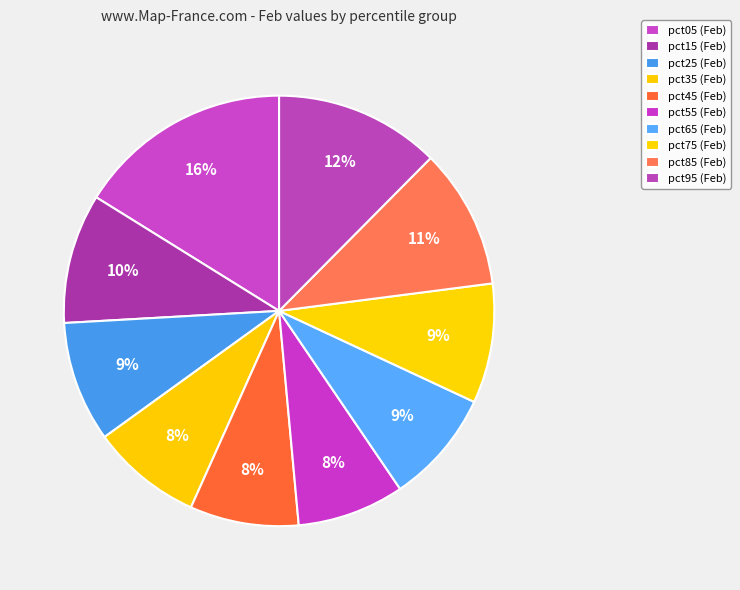

What percentage is the pct55 slice, to the nearest percent?

8%